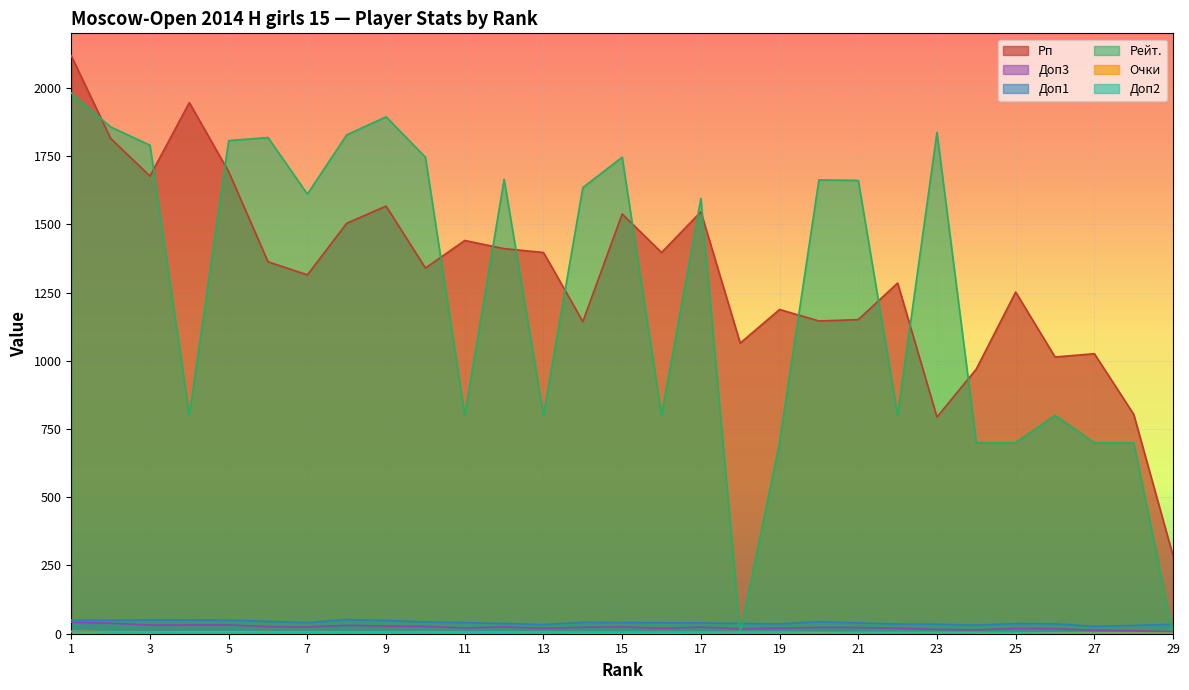

What is the sum of the Доп2 values at 19 and 29?

3.0